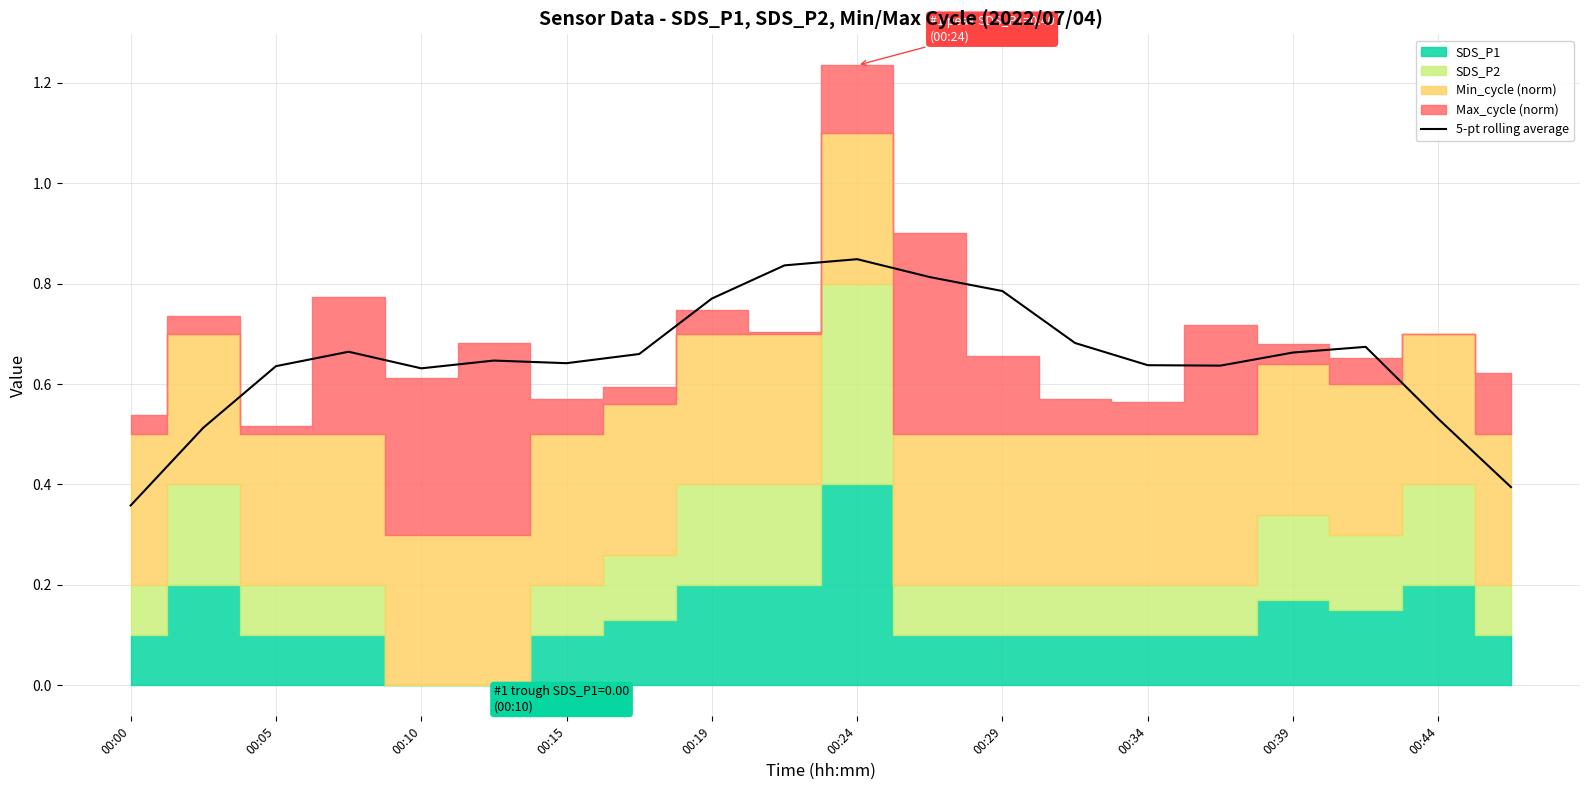

Which category has the lowest value in the 5-pt rolling average series?

00:00